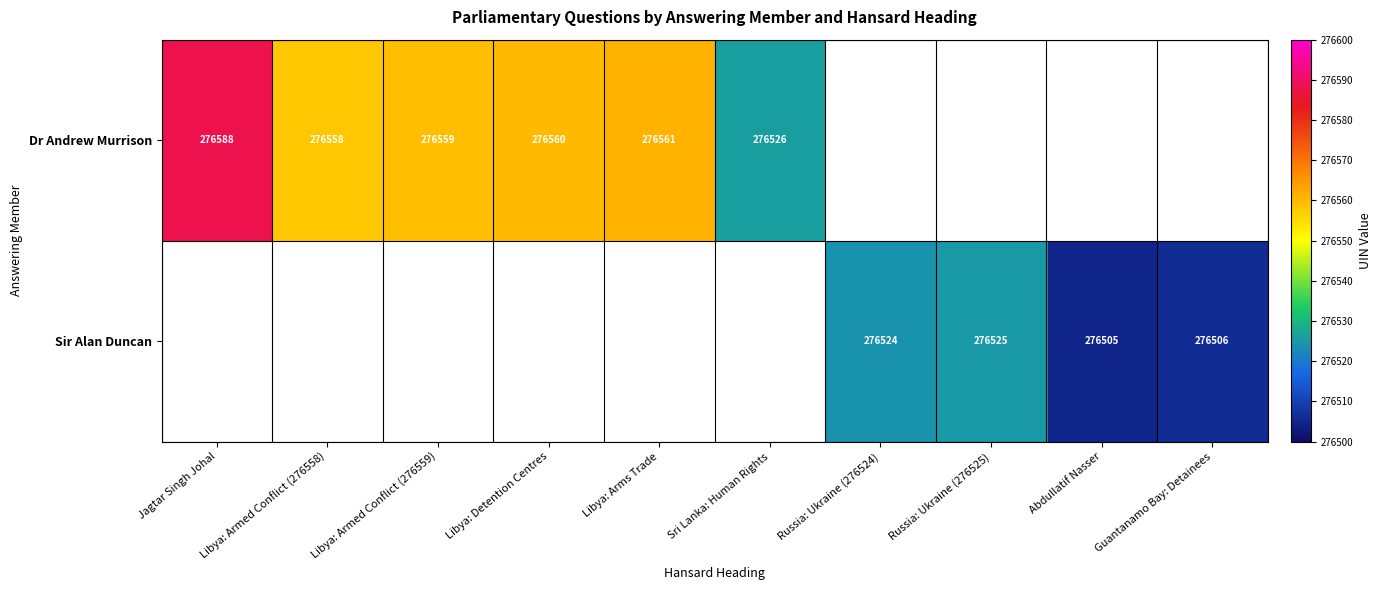

Between Libya: Armed Conflict (276558) and Libya: Arms Trade, which is larger?

Libya: Arms Trade